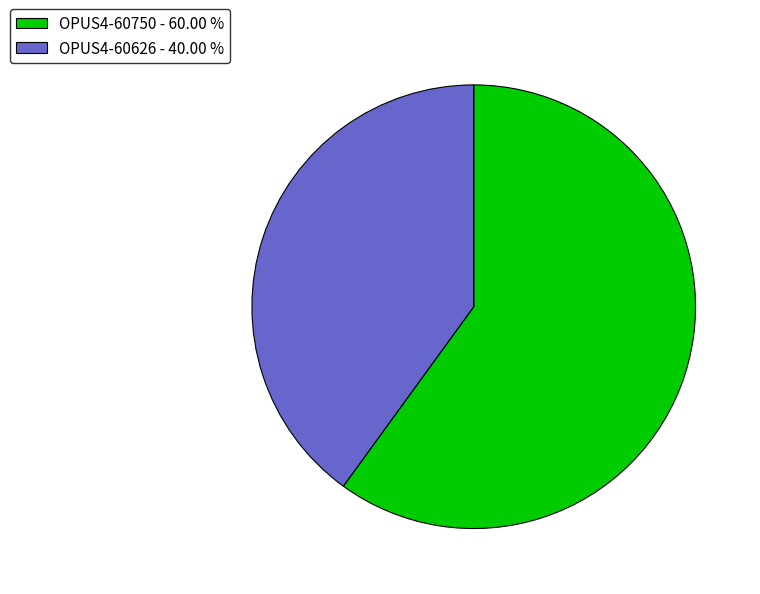

Which has a higher value, OPUS4-60750 - 60.00 % or OPUS4-60626 - 40.00 %?

OPUS4-60750 - 60.00 %